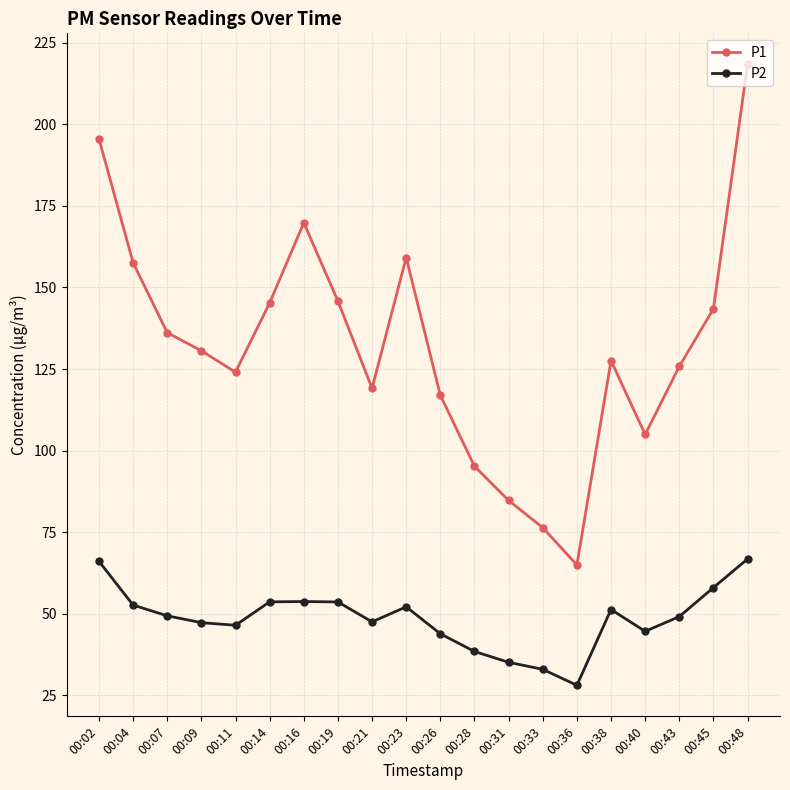

Count the number of categories in the chart.

20